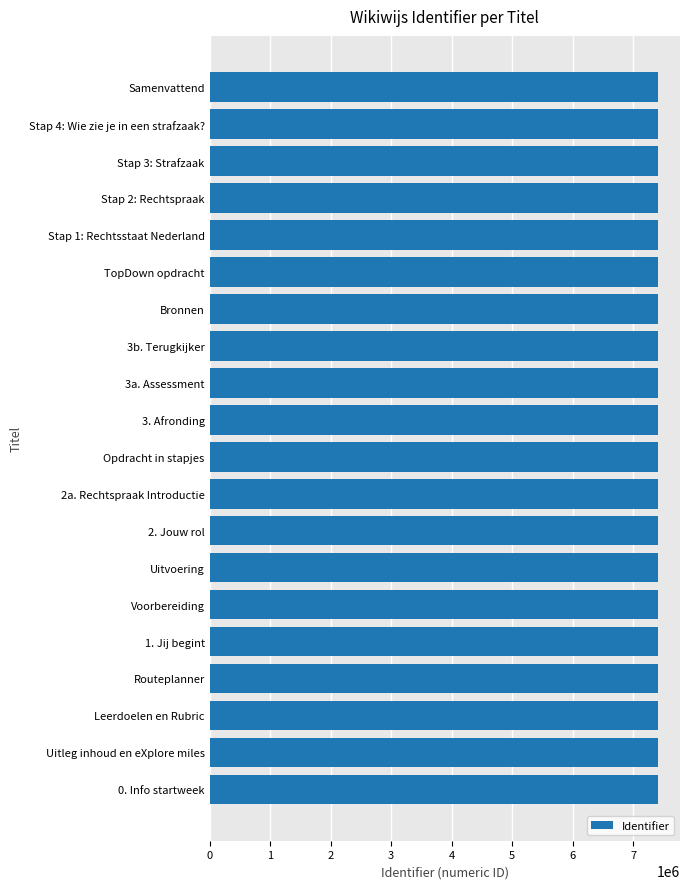

What is the sum of the values at Bronnen and Uitleg inhoud en eXplore miles?

14805355